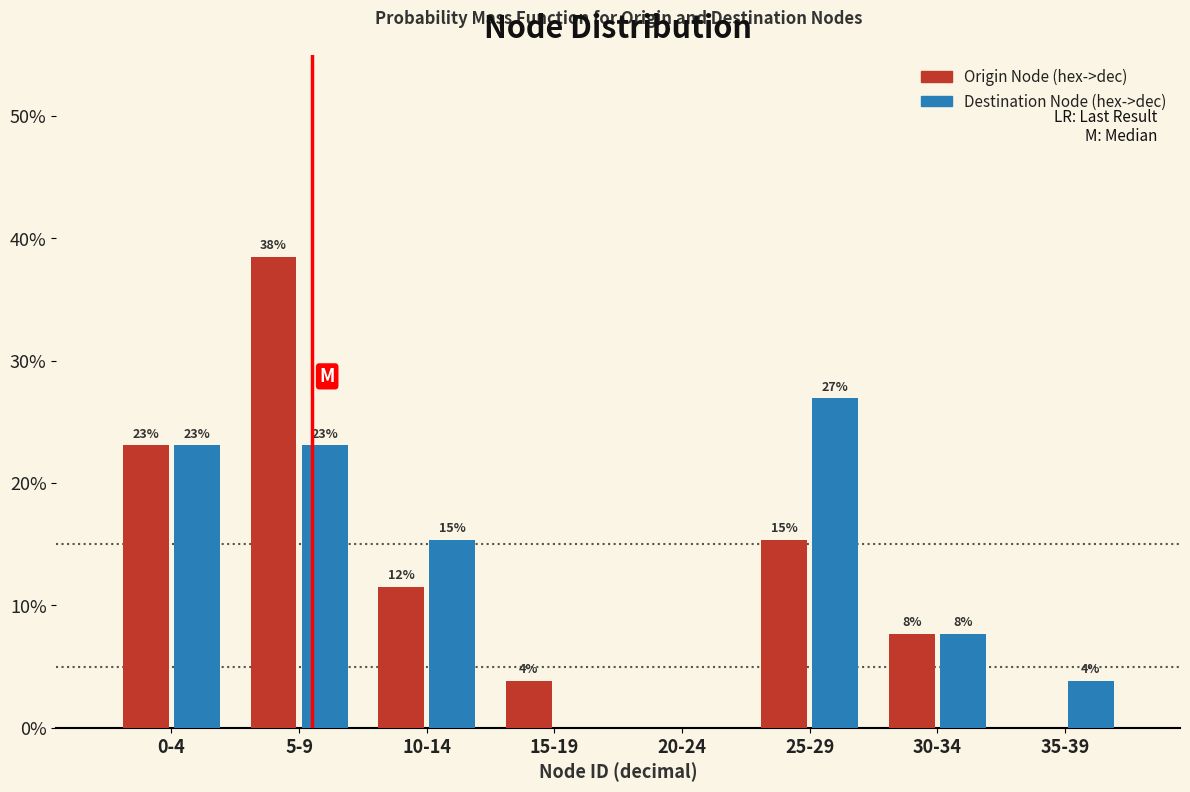

What are all the series names shown in the legend?

Origin Node (hex->dec), Destination Node (hex->dec)